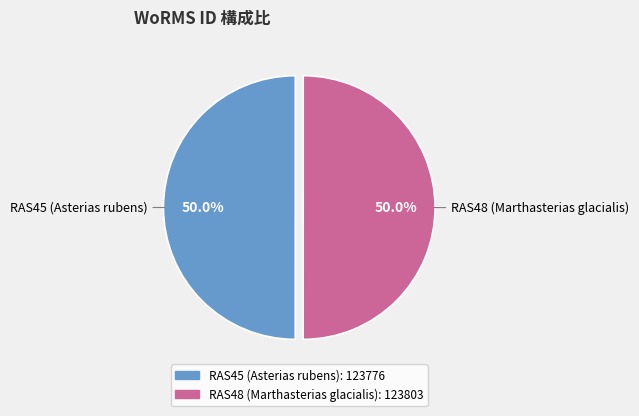

What percentage is NOT represented by RAS48 (Marthasterias glacialis)?

50.0%